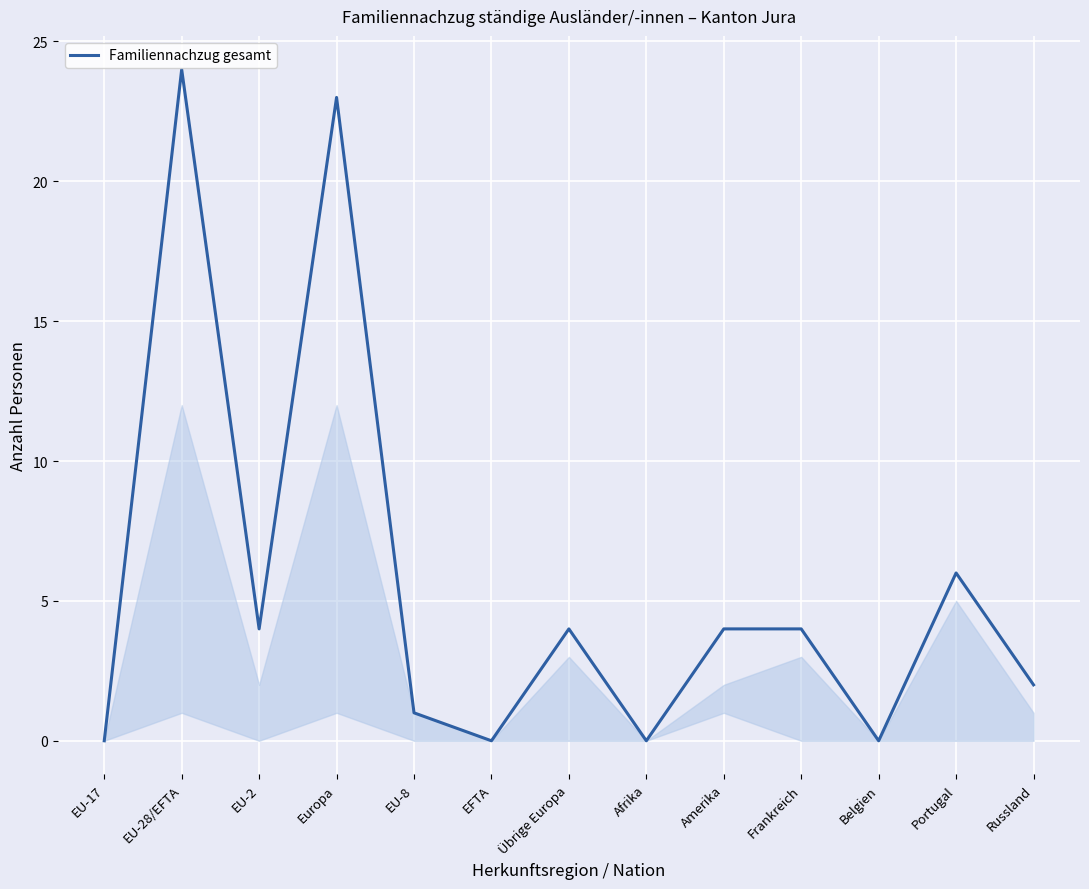

Between EU-8 and Europa, which is larger?

Europa